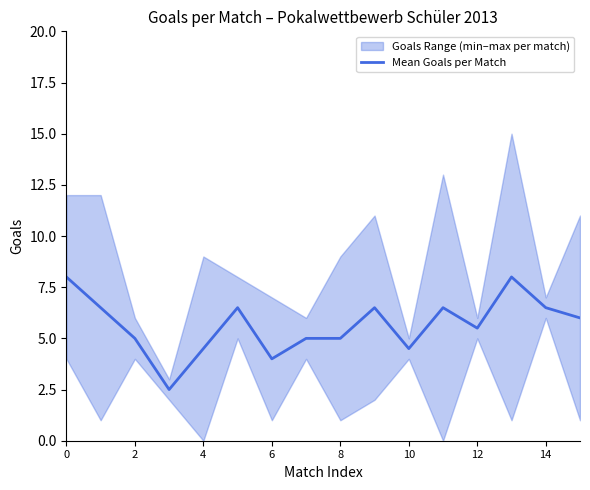

What is the difference between the maximum and second lowest values?

4.0